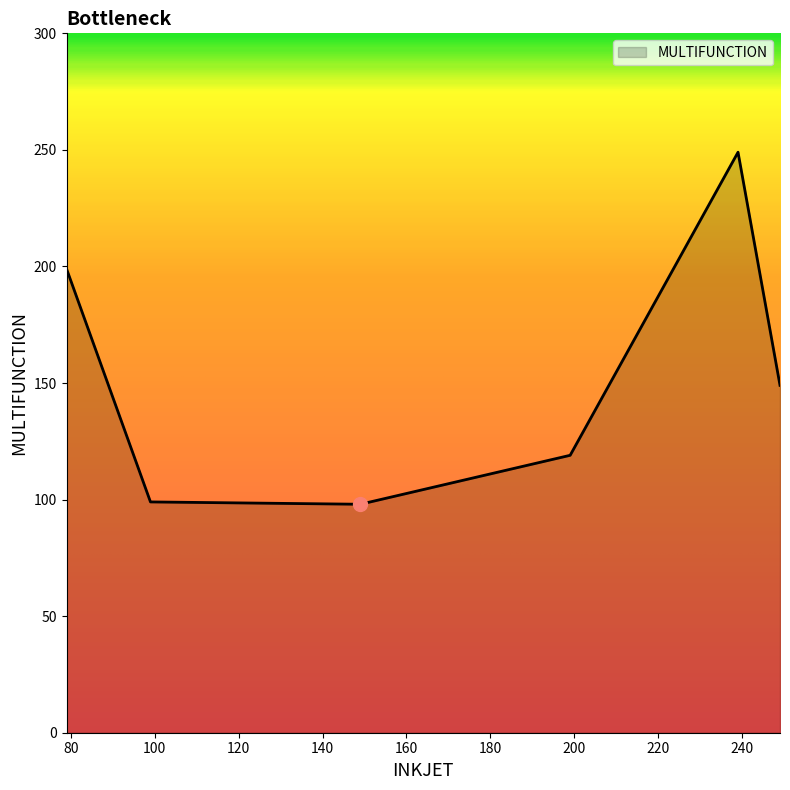

How many interior local valleys (lower than both neighbors) does the data have?

1